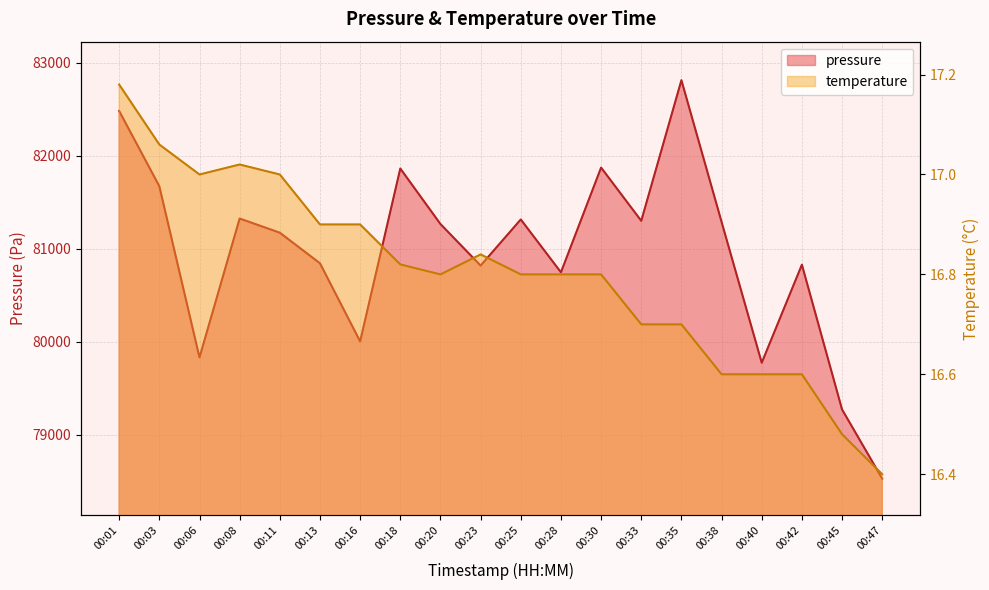

What is the difference between the maximum and minimum values in the pressure series?

4284.0